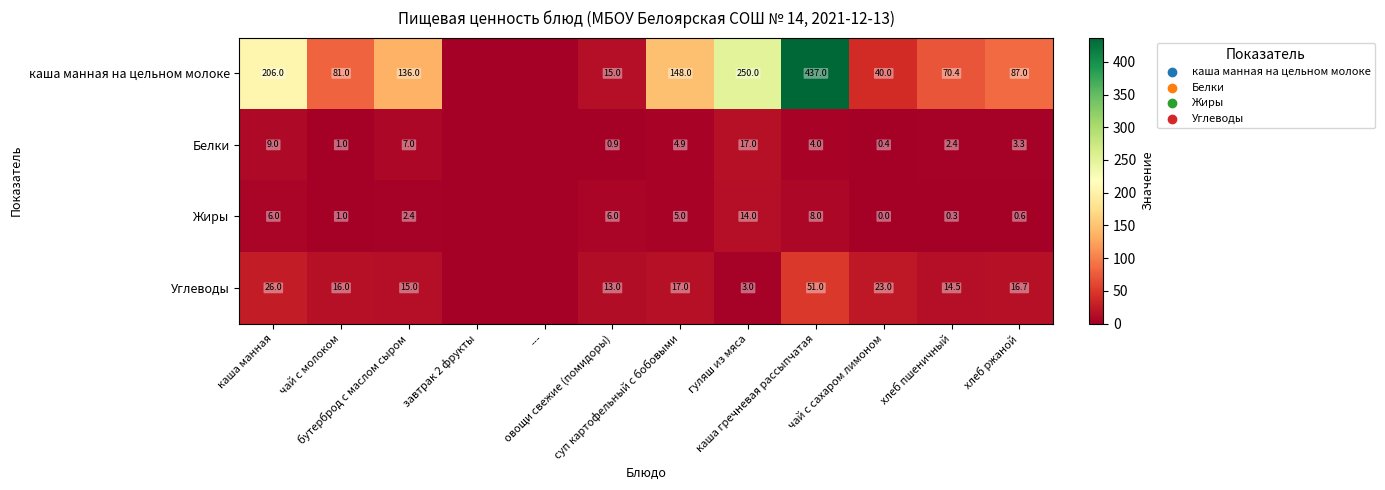

What is the difference between the maximum and second lowest values in the Углеводы series?

51.0